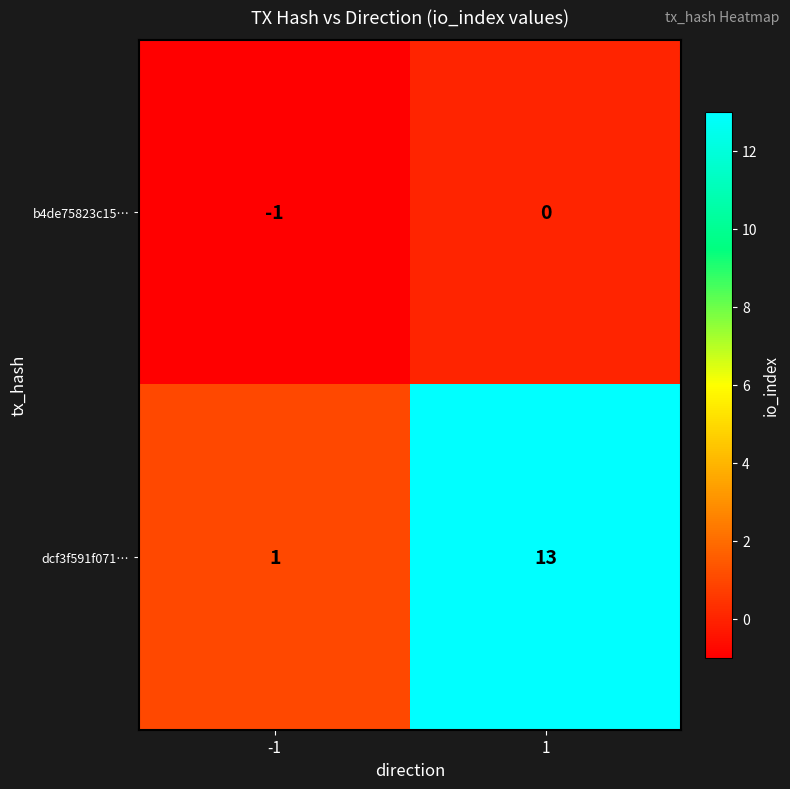

Which series has the widest spread of values?

dcf3f591f071…